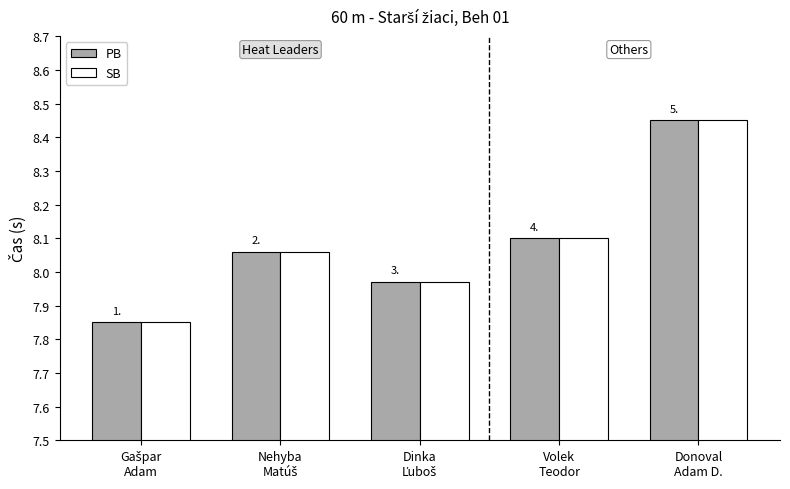

How many groups of bars are there?

5